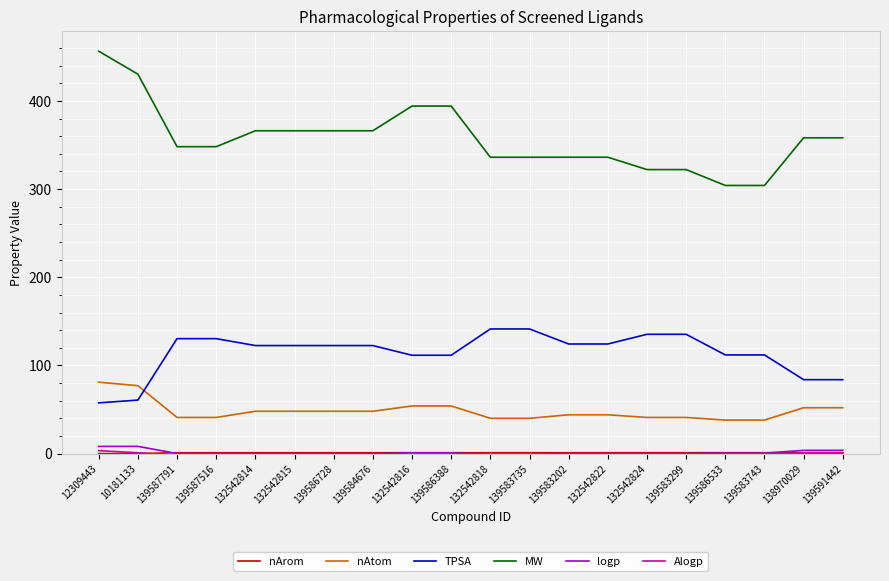

What is the difference between the logp values at 139583743 and 132542818?

1.0